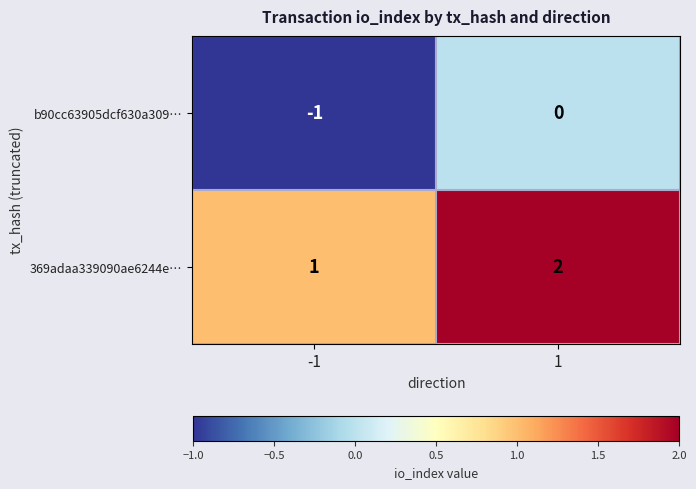

What is the sum of all 369adaa339090ae6244e… values?

3